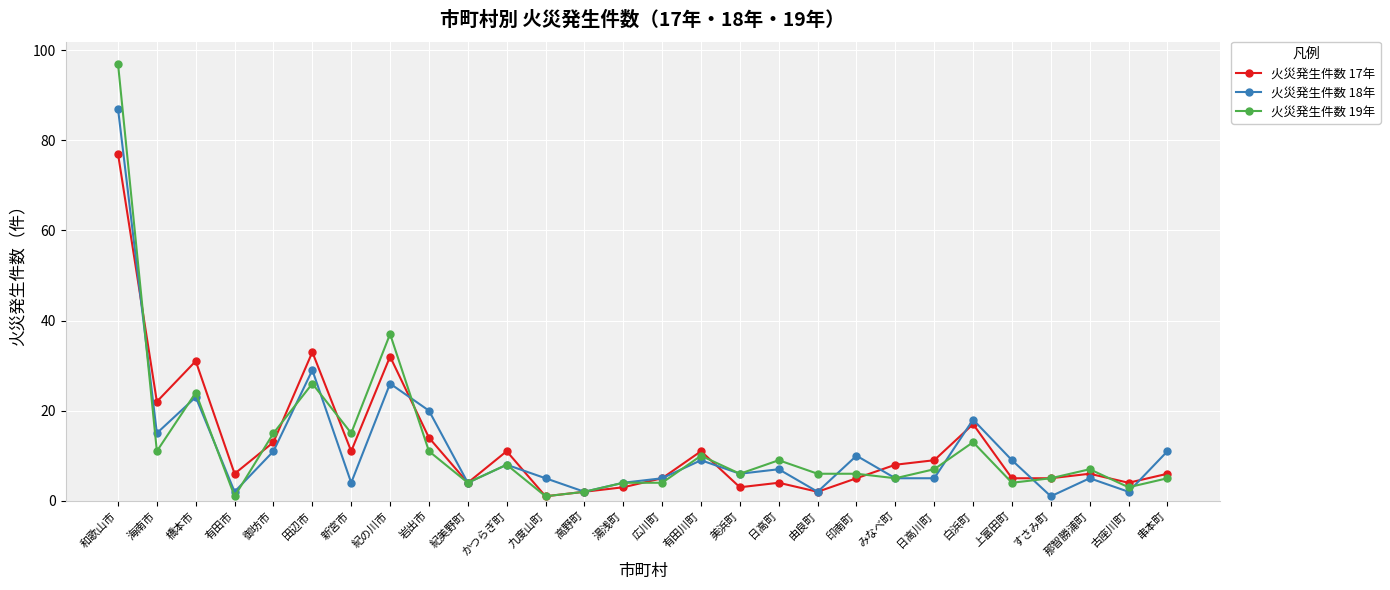

What is the difference between the maximum and minimum values in the 火災発生件数 18年 series?

86